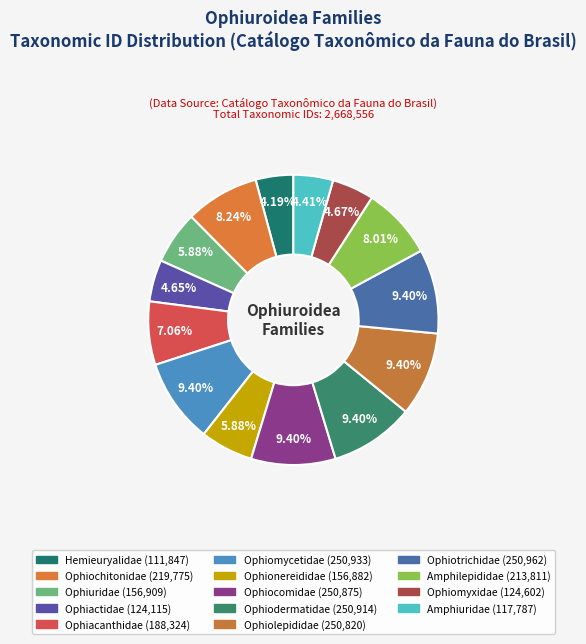

The Ophionereididae slice represents 1% of the pie. True or false?

False